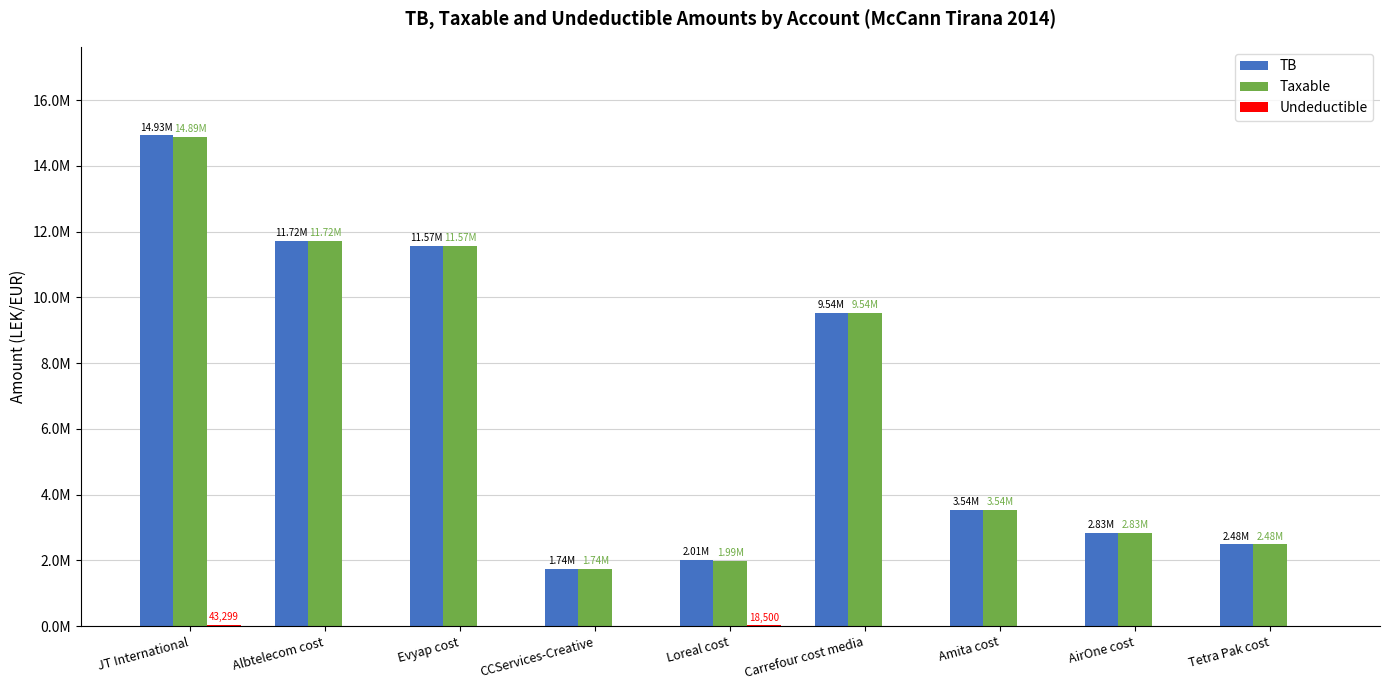

Between Carrefour cost media and AirOne cost, which series saw the biggest shift?

TB